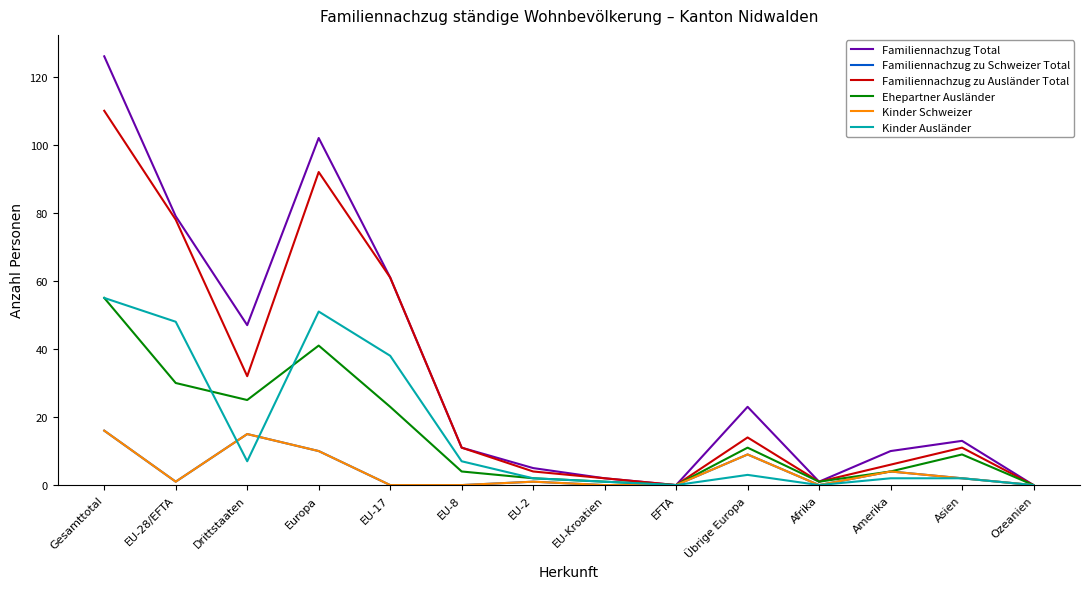

The Familiennachzug Total series shows 0 at Ozeanien. True or false?

True